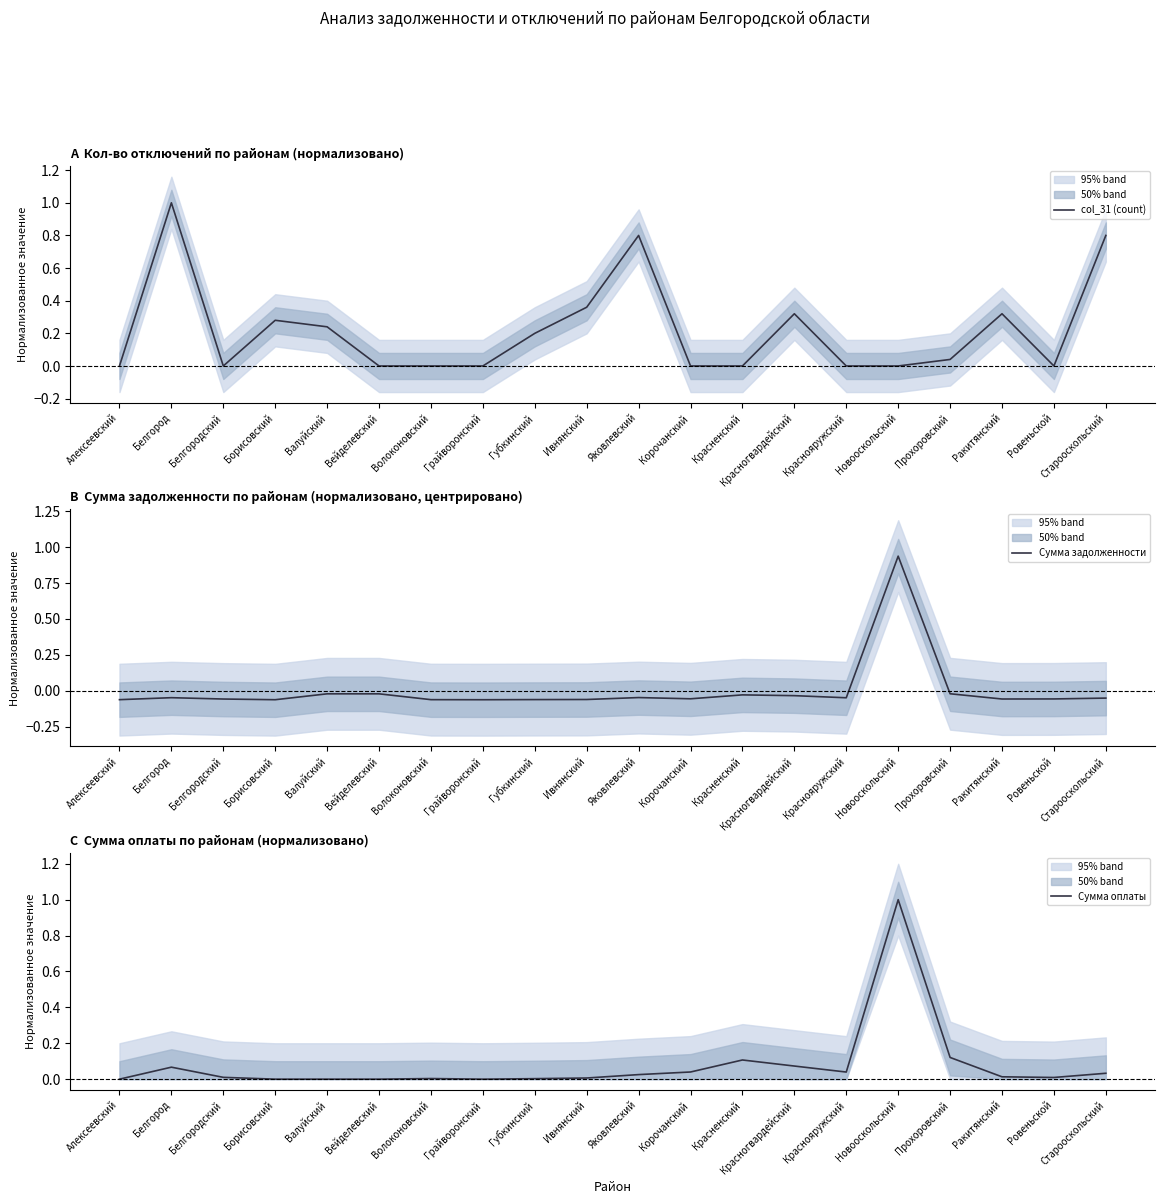

At which category is the sum across all series the highest?

Новооскольский